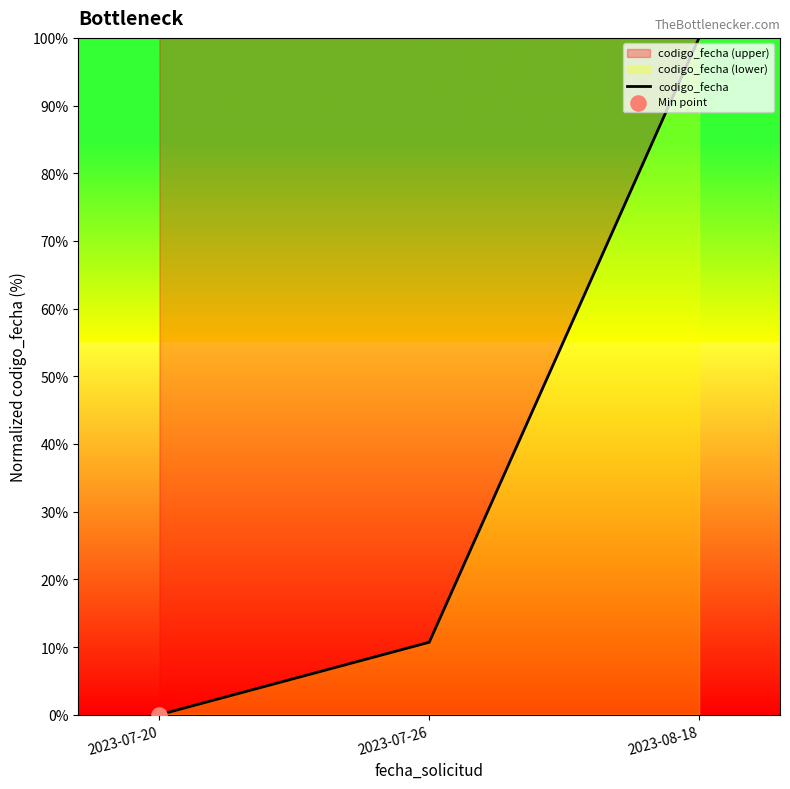

What is the change in value from 2023-07-26 to 2023-08-18?

+89.3